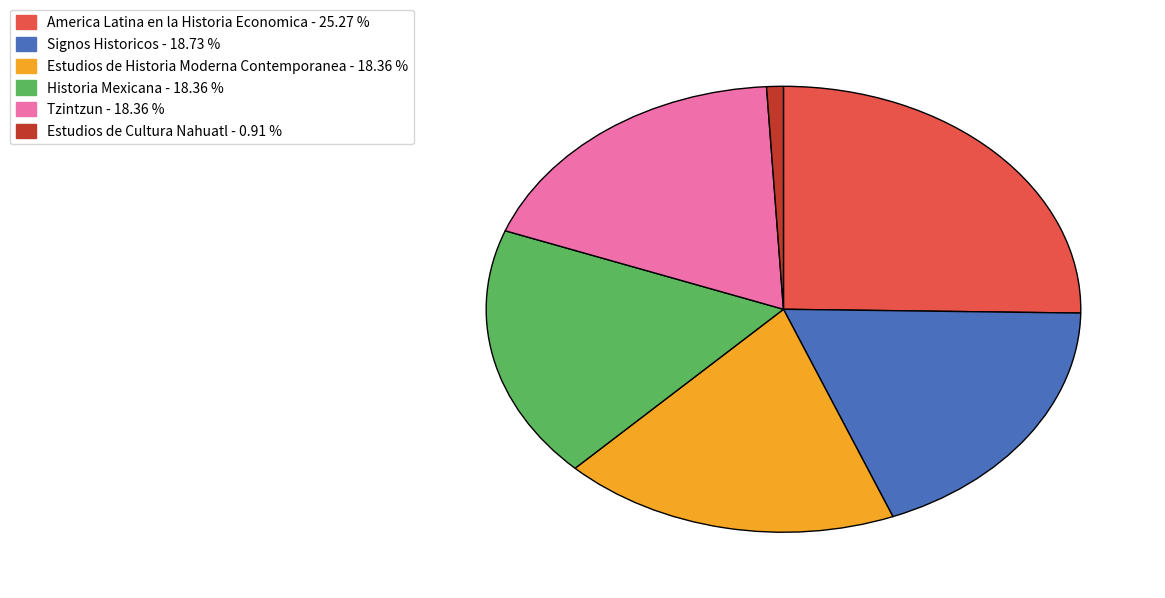

Between Historia Mexicana and America Latina en la Historia Economica, which is larger?

America Latina en la Historia Economica